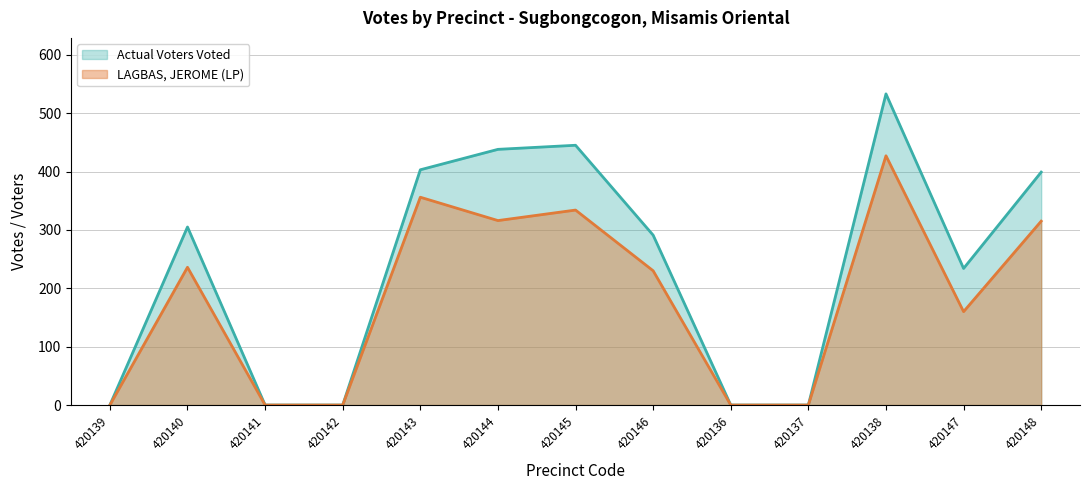

Does the chart have visible grid lines?

Yes